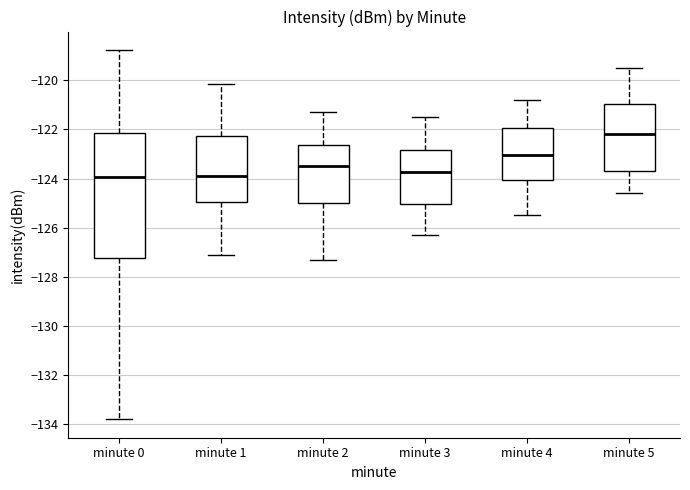

Reading left to right, read every box against the y-axis: the position of its median line, the range the box covers, and the ends of its whiskers. The values are not printed on the chart, so give them approximately, as read against the axis.

minute 0: median -124.0, box -127.2 to -122.2, whiskers -133.8 to -118.8
minute 1: median -123.8, box -125.0 to -122.2, whiskers -127.2 to -120.2
minute 2: median -123.4, box -125.0 to -122.6, whiskers -127.2 to -121.2
minute 3: median -123.8, box -125.0 to -122.8, whiskers -126.2 to -121.4
minute 4: median -123.0, box -124.0 to -122.0, whiskers -125.4 to -120.8
minute 5: median -122.2, box -123.6 to -121.0, whiskers -124.6 to -119.4